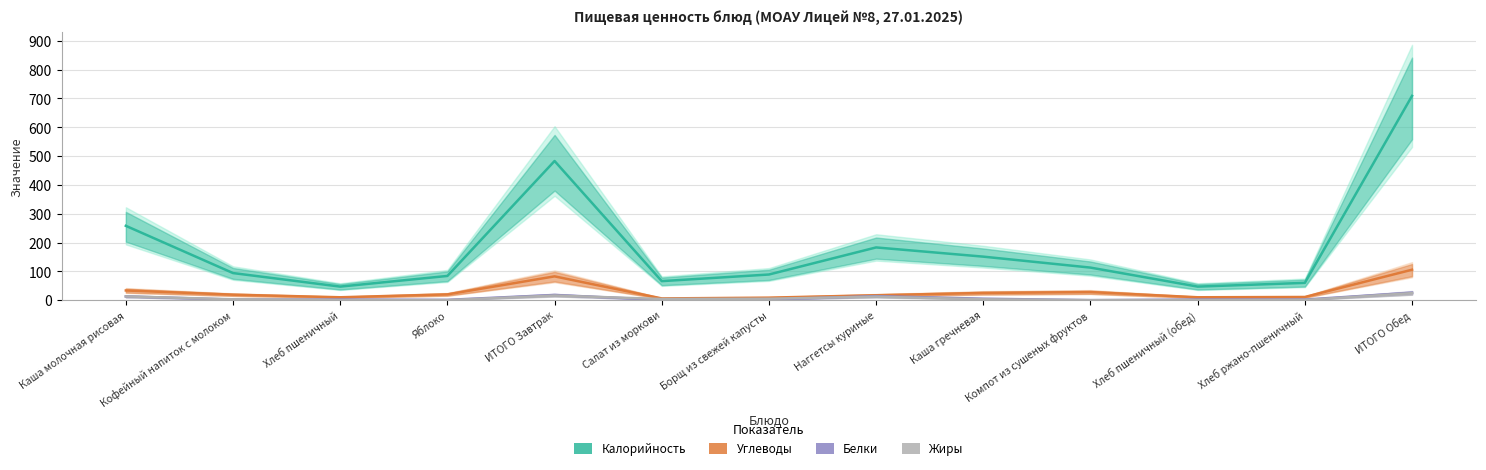

What are all the series names shown in the legend?

Калорийность, Углеводы, Белки, Жиры